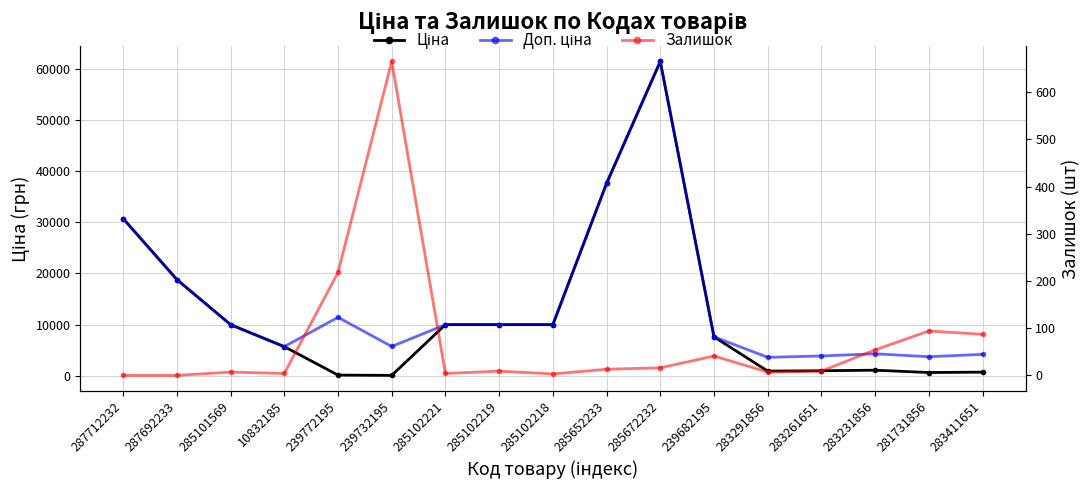

Rank the series by their maximum value, from lowest to highest.

Залишок, Ціна, Доп. ціна